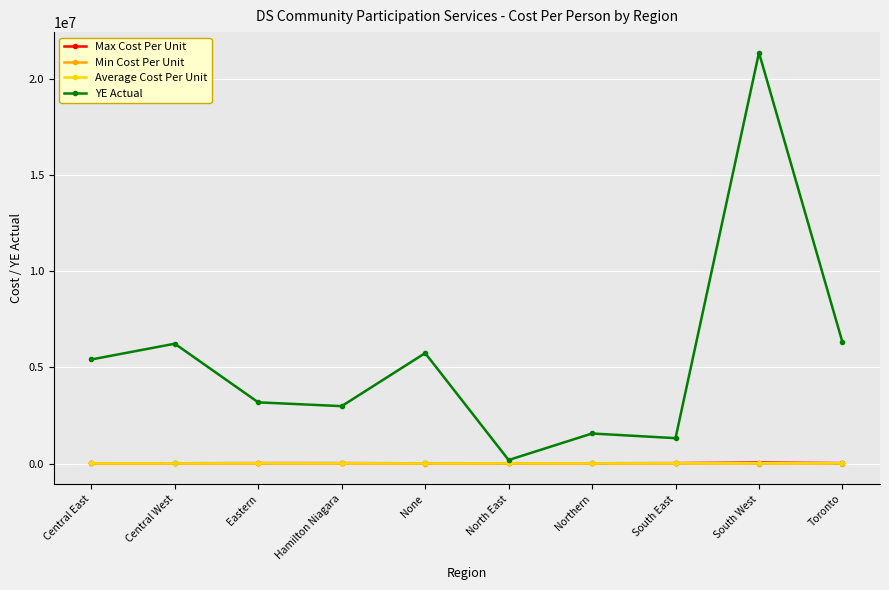

At which label does Average Cost Per Unit first exceed 18088?

Eastern